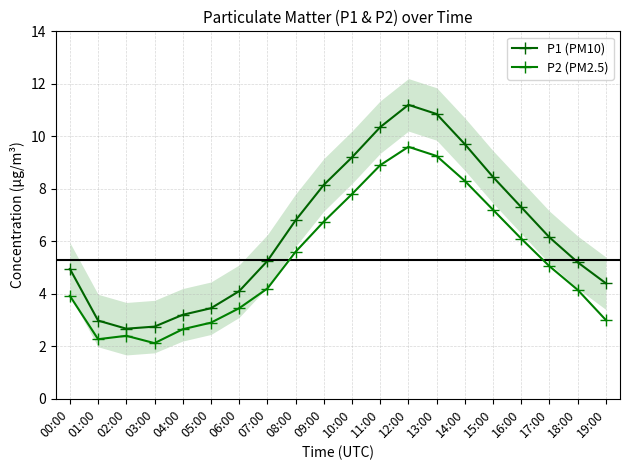

True or false: P1 (PM10) and P2 (PM2.5) cross at least once.

False